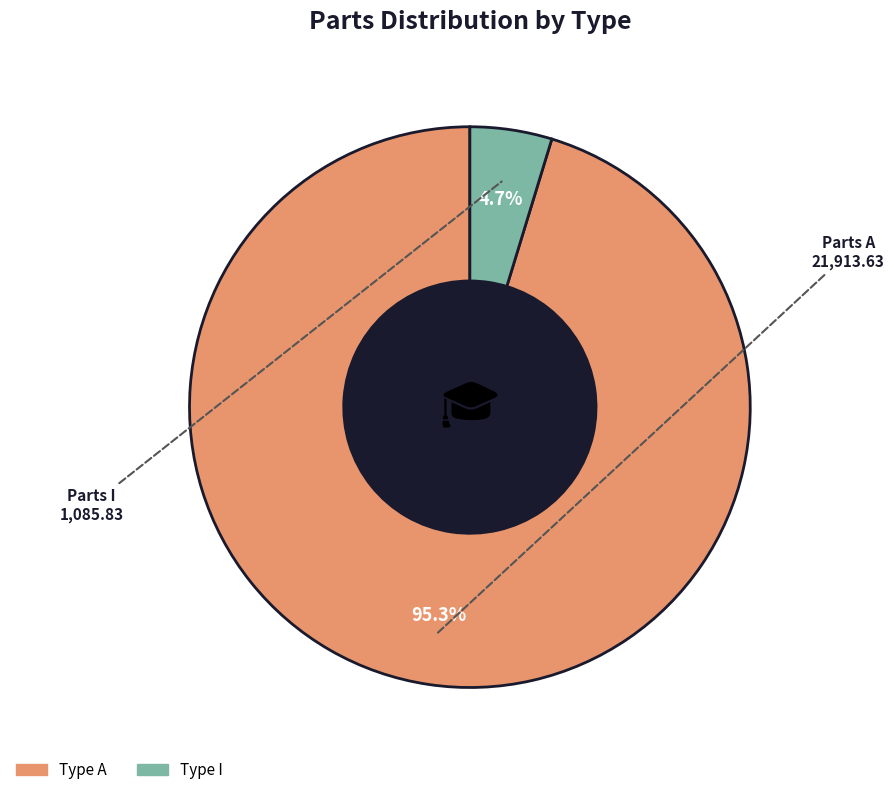

Is there any slice that represents more than half of the pie?

Yes